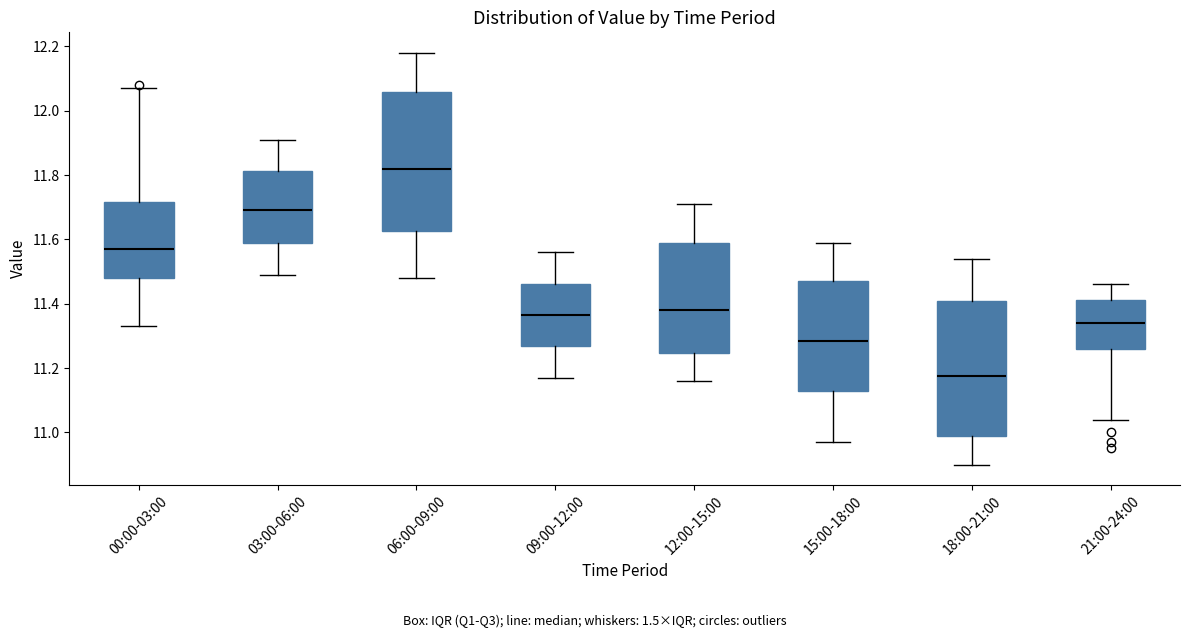

Reading left to right, read every box against the y-axis: the position of its median line, the range the box covers, and the ends of its whiskers. The values are not printed on the chart, so give them approximately, as read against the axis.

00:00-03:00: median 11.58, box 11.48 to 11.72, whiskers 11.34 to 12.08
03:00-06:00: median 11.70, box 11.58 to 11.82, whiskers 11.50 to 11.92
06:00-09:00: median 11.82, box 11.62 to 12.06, whiskers 11.48 to 12.18
09:00-12:00: median 11.36, box 11.26 to 11.46, whiskers 11.18 to 11.56
12:00-15:00: median 11.38, box 11.24 to 11.60, whiskers 11.16 to 11.72
15:00-18:00: median 11.28, box 11.14 to 11.48, whiskers 10.98 to 11.60
18:00-21:00: median 11.18, box 11.00 to 11.42, whiskers 10.90 to 11.54
21:00-24:00: median 11.34, box 11.26 to 11.42, whiskers 11.04 to 11.46